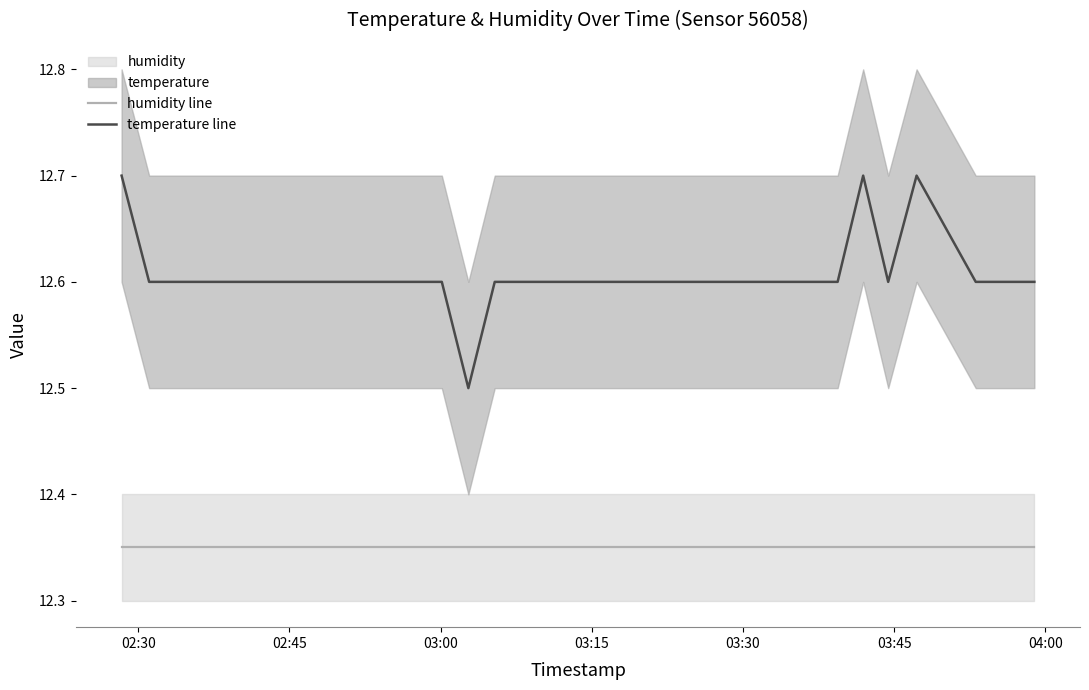

True or false: temperature line and humidity line cross at least once.

False